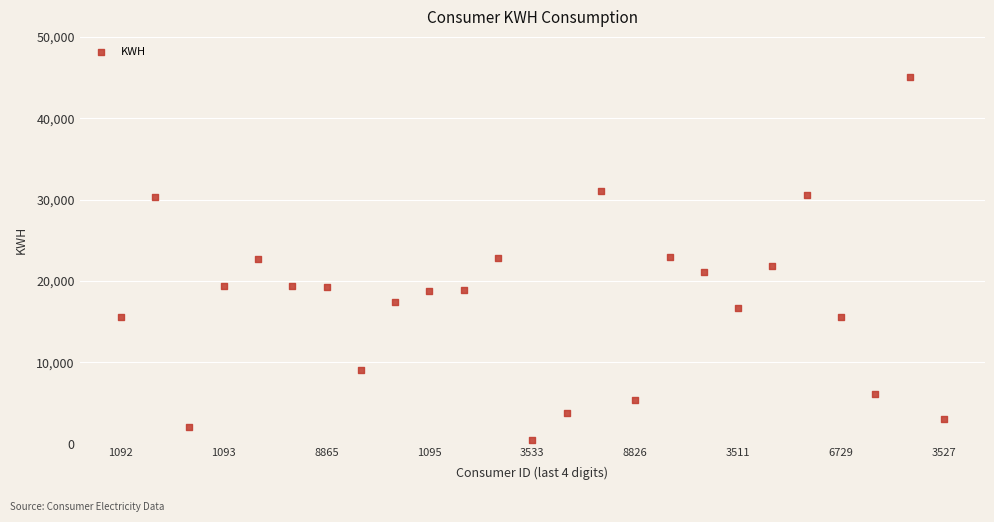

What is the range of Y values (max minus min)?

44680.9